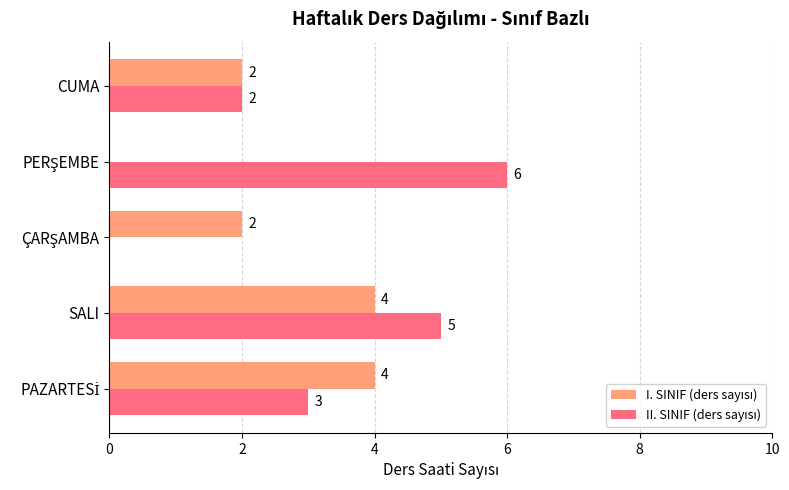

At which category is the sum across all series the highest?

SALI